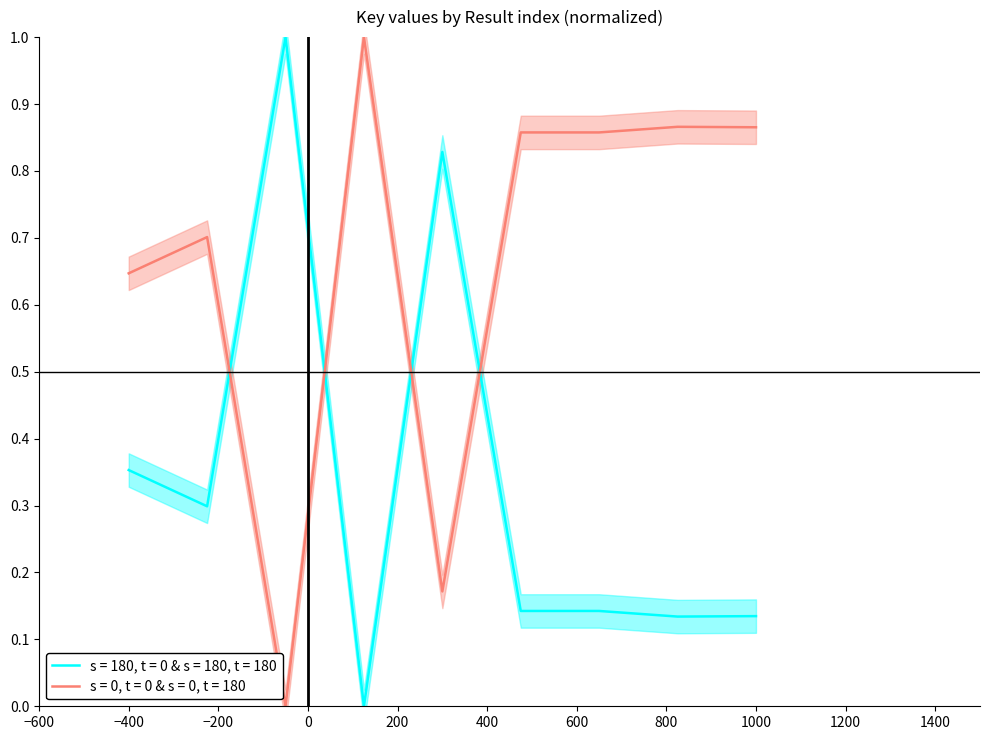

What is the spread (max minus min) of values at 8?

0.7